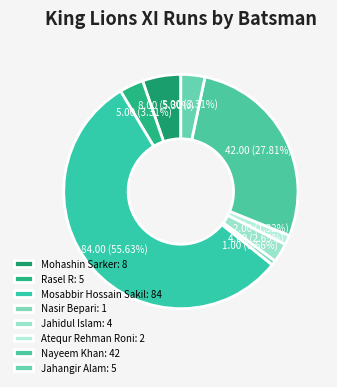

How many slices are in this pie chart?

8